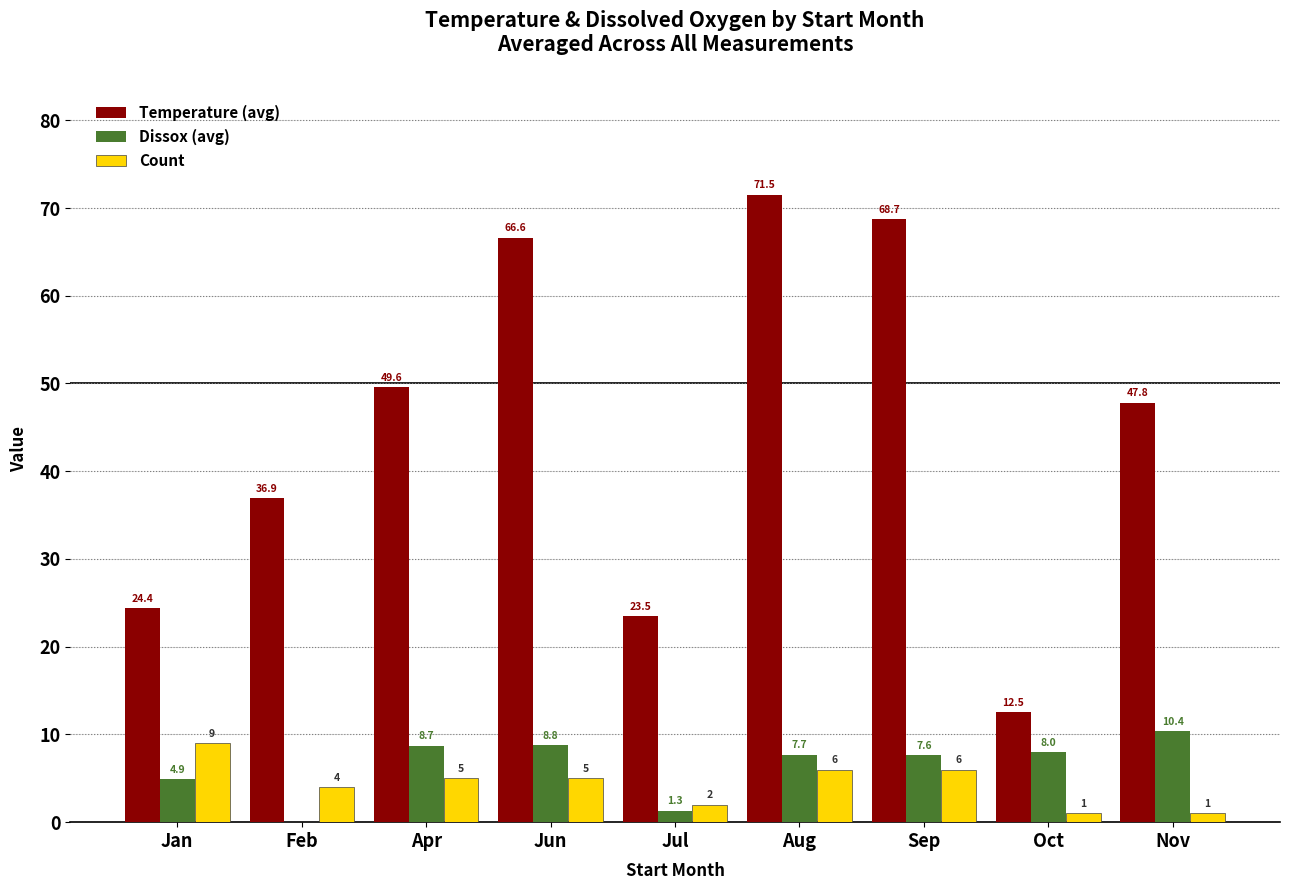

Is the value of Temperature (avg) at Oct greater than the value of Dissox (avg) at Nov?

Yes